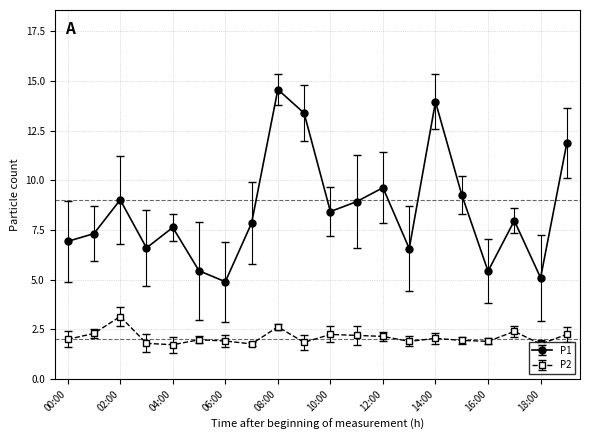

Rank the series by their average value, from lowest to highest.

P2, P1